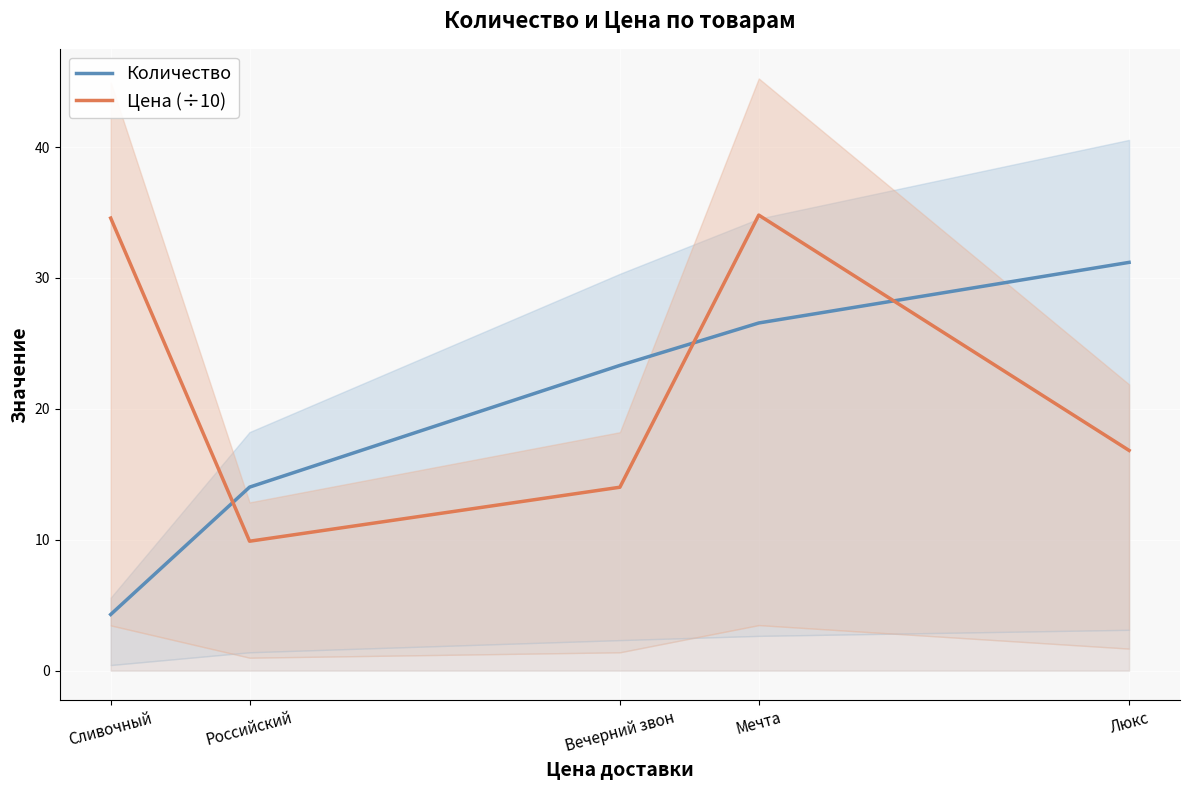

List the series in order of their overall mean, lowest first.

Количество, Цена (÷10)